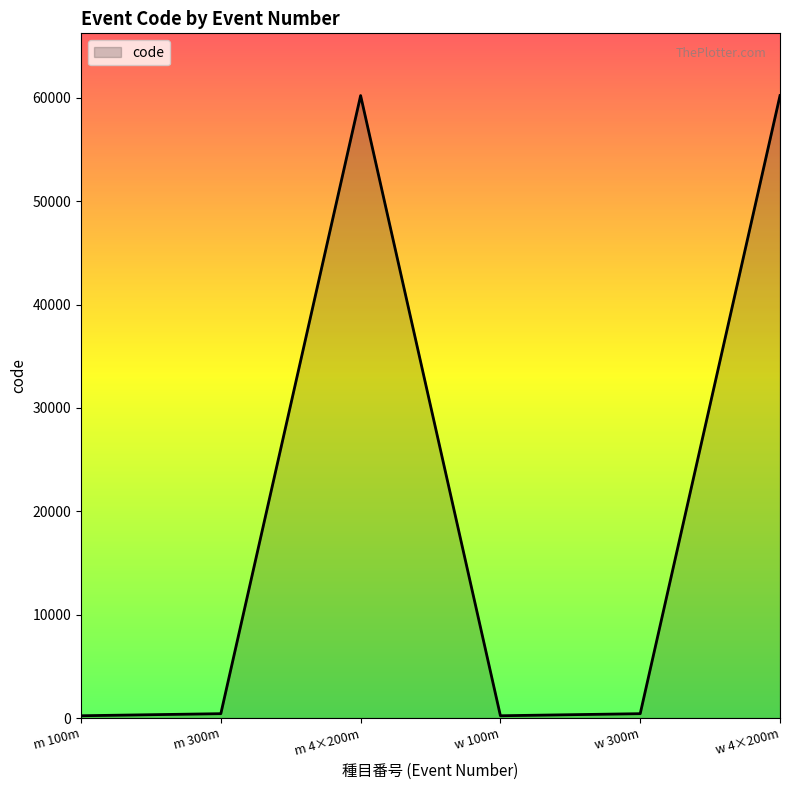

What is the difference between the values at m 4×200m and m 100m?

60000